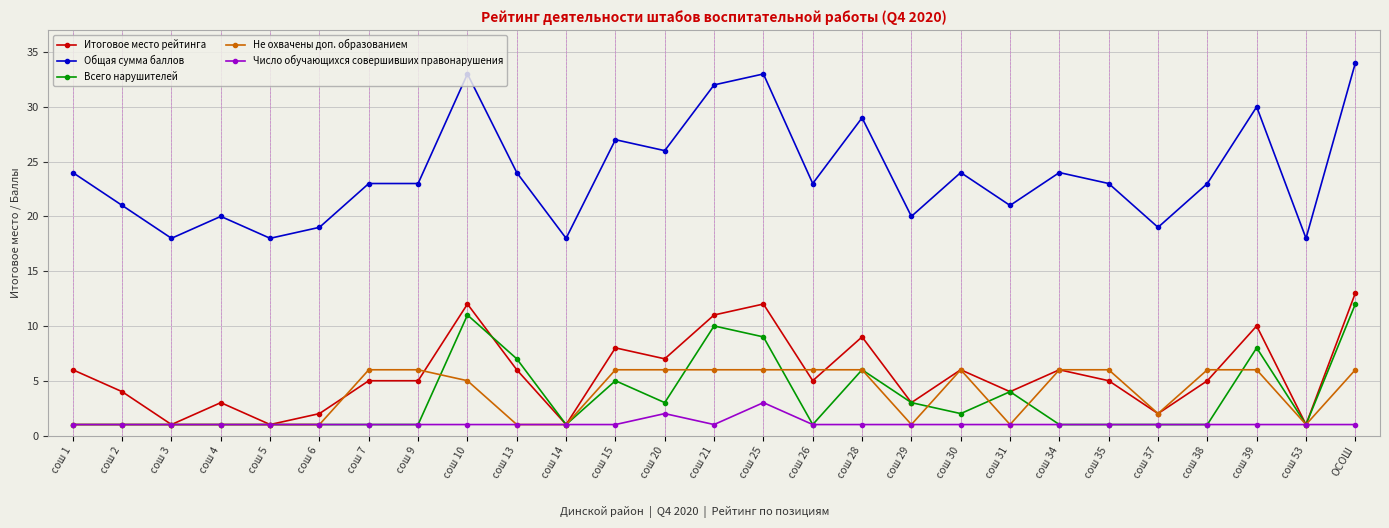

Reading left to right, what are all the values shown in this chart?

Итоговое место рейтинга: сош 1=6	сош 2=4	сош 3=1	сош 4=3	сош 5=1	сош 6=2	сош 7=5	сош 9=5	сош 10=12	сош 13=6	сош 14=1	сош 15=8	сош 20=7	сош 21=11	сош 25=12	сош 26=5	сош 28=9	сош 29=3	сош 30=6	сош 31=4	сош 34=6	сош 35=5	сош 37=2	сош 38=5	сош 39=10	сош 53=1	ОСОШ=13
Общая сумма баллов: сош 1=24	сош 2=21	сош 3=18	сош 4=20	сош 5=18	сош 6=19	сош 7=23	сош 9=23	сош 10=33	сош 13=24	сош 14=18	сош 15=27	сош 20=26	сош 21=32	сош 25=33	сош 26=23	сош 28=29	сош 29=20	сош 30=24	сош 31=21	сош 34=24	сош 35=23	сош 37=19	сош 38=23	сош 39=30	сош 53=18	ОСОШ=34
Всего нарушителей: сош 1=1	сош 2=1	сош 3=1	сош 4=1	сош 5=1	сош 6=1	сош 7=1	сош 9=1	сош 10=11	сош 13=7	сош 14=1	сош 15=5	сош 20=3	сош 21=10	сош 25=9	сош 26=1	сош 28=6	сош 29=3	сош 30=2	сош 31=4	сош 34=1	сош 35=1	сош 37=1	сош 38=1	сош 39=8	сош 53=1	ОСОШ=12
Не охвачены доп. образованием: сош 1=1	сош 2=1	сош 3=1	сош 4=1	сош 5=1	сош 6=1	сош 7=6	сош 9=6	сош 10=5	сош 13=1	сош 14=1	сош 15=6	сош 20=6	сош 21=6	сош 25=6	сош 26=6	сош 28=6	сош 29=1	сош 30=6	сош 31=1	сош 34=6	сош 35=6	сош 37=2	сош 38=6	сош 39=6	сош 53=1	ОСОШ=6
Число обучающихся совершивших правонарушения: сош 1=1	сош 2=1	сош 3=1	сош 4=1	сош 5=1	сош 6=1	сош 7=1	сош 9=1	сош 10=1	сош 13=1	сош 14=1	сош 15=1	сош 20=2	сош 21=1	сош 25=3	сош 26=1	сош 28=1	сош 29=1	сош 30=1	сош 31=1	сош 34=1	сош 35=1	сош 37=1	сош 38=1	сош 39=1	сош 53=1	ОСОШ=1